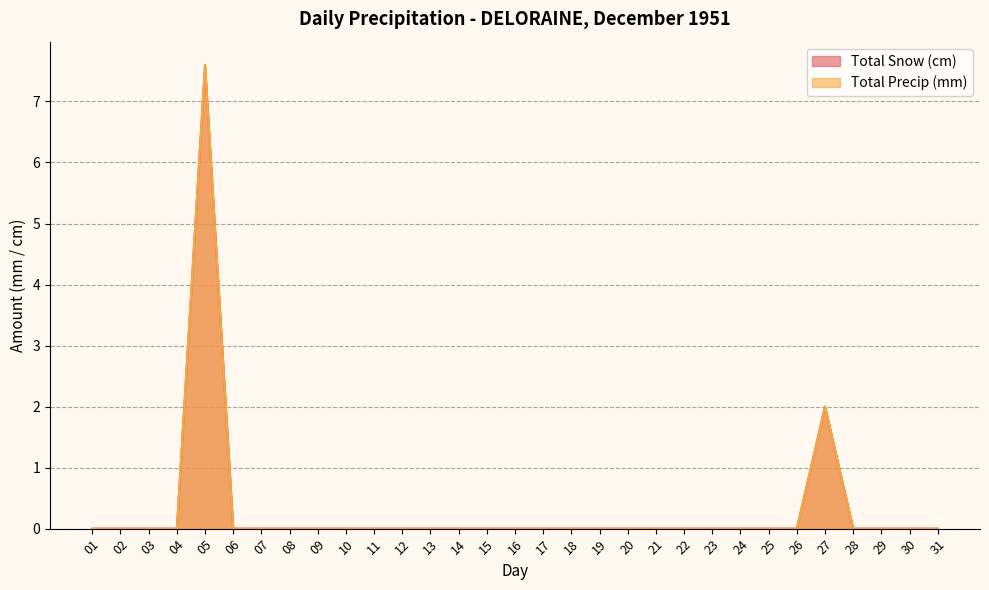

Is the value of Total Precip (mm) at 01 greater than the value of Total Snow (cm) at 06?

No